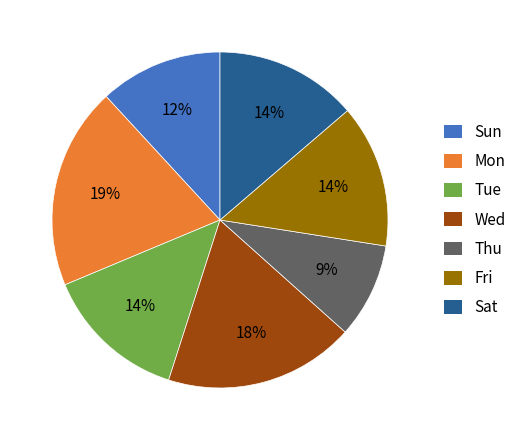

Approximately how many times larger is the value at Sun compared to Fri?

0.9